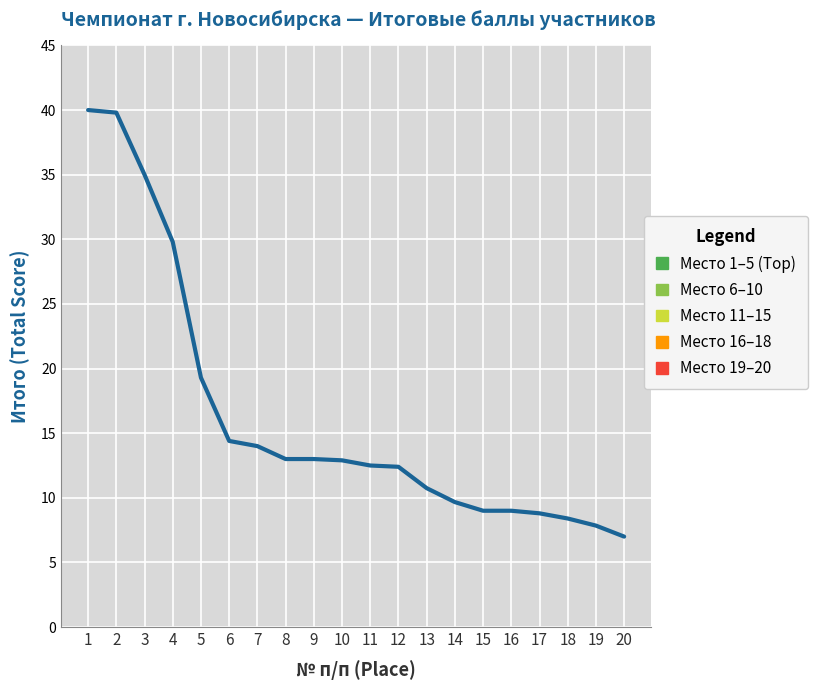

What is the difference between the maximum and minimum values?

33.0